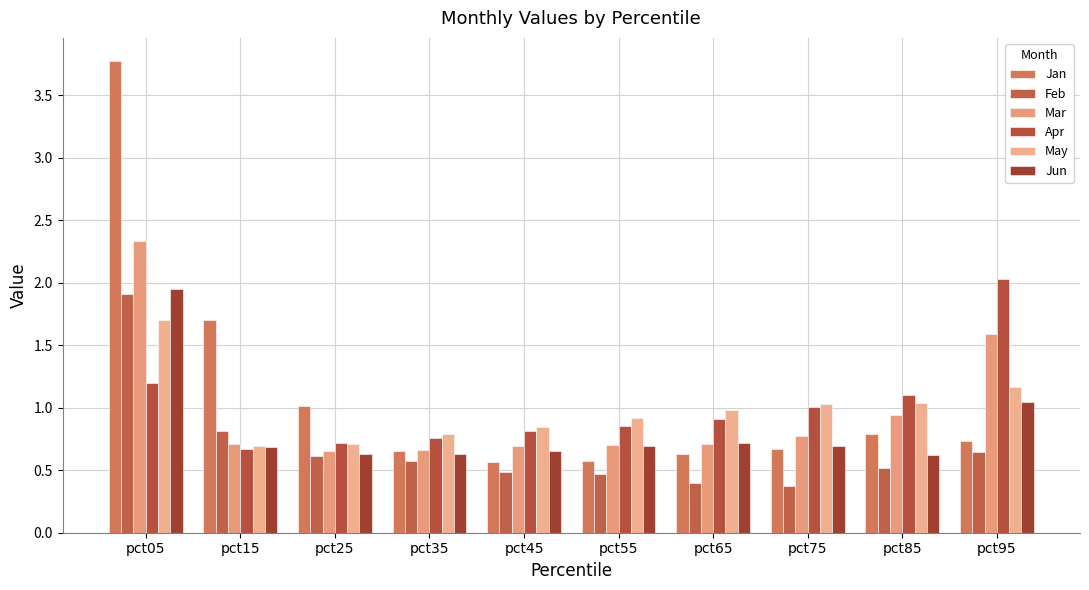

At which label does Jun reach its peak?

pct05